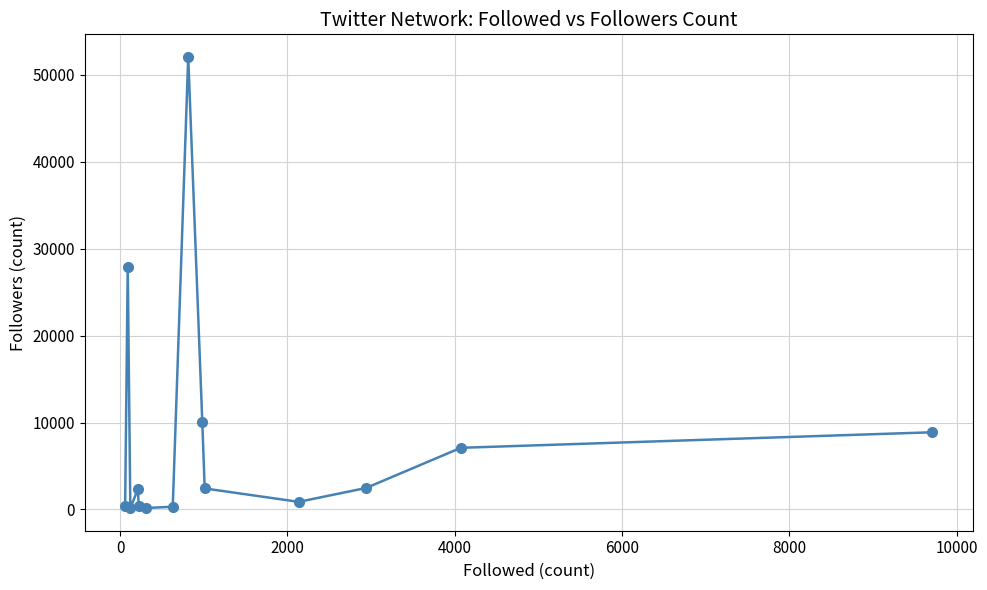

Does the chart have visible grid lines?

Yes